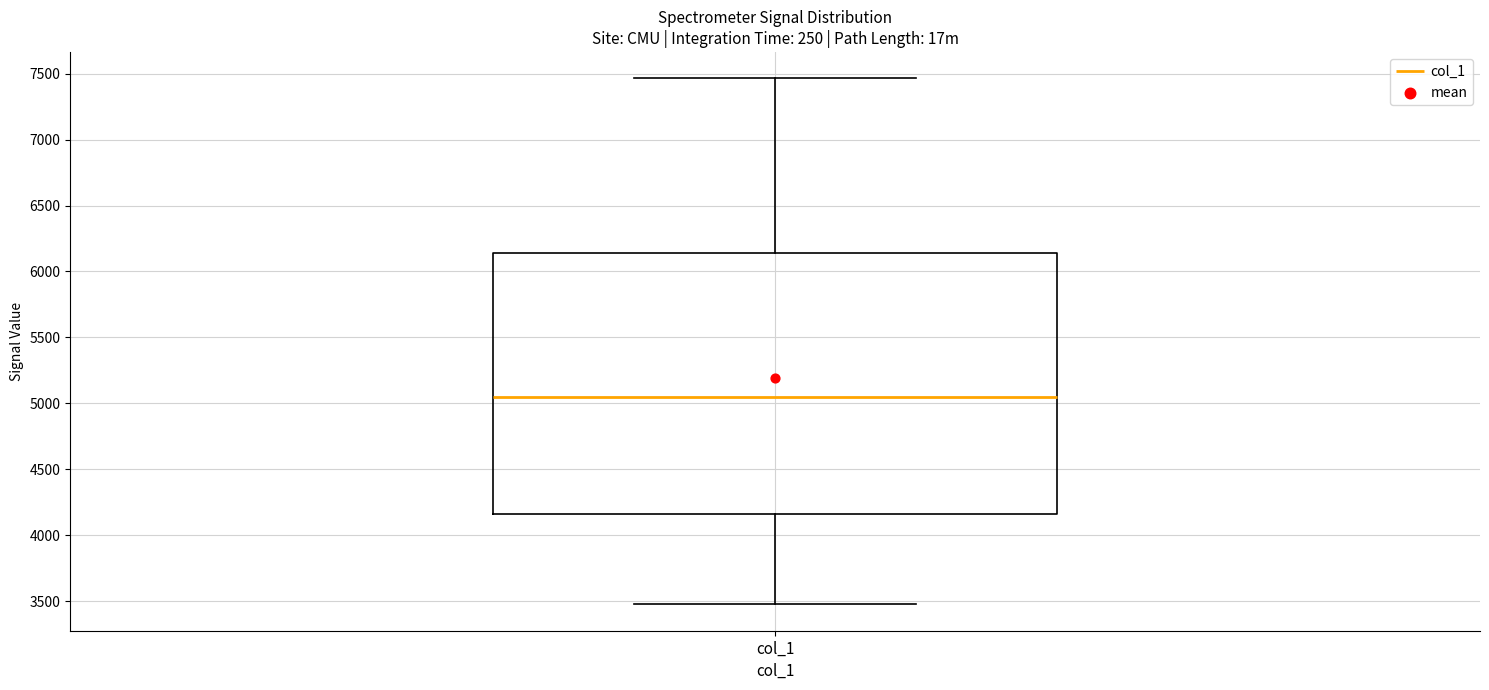

Transcribe this box plot: give where the median line is, the range the box spans, and where the two whiskers end, as read against the y-axis. The values are not printed on the chart, so give them approximately, as read against the axis.

median 5050, box 4150 to 6150, whiskers 3500 to 7450